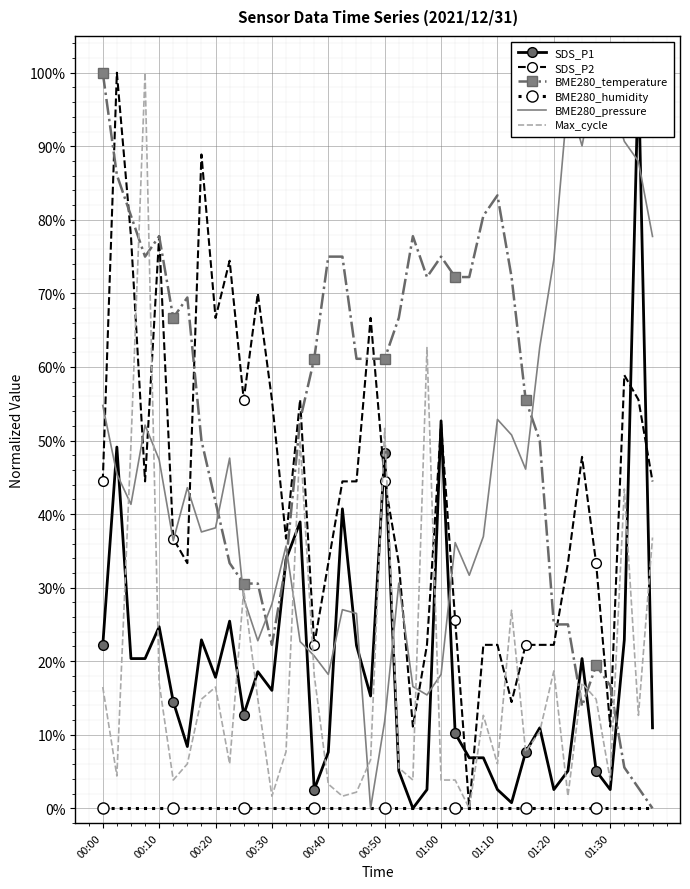

How many lines are shown in the chart?

6